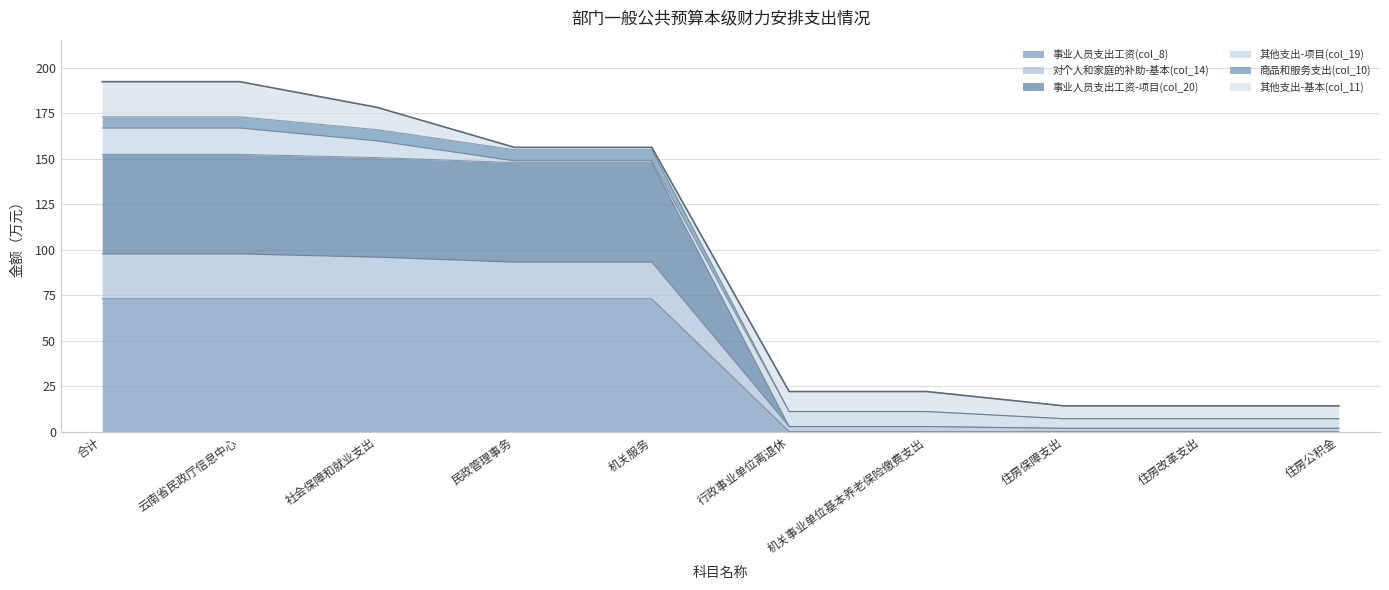

What is the maximum value for 事业人员支出工资(col_8)?

73.0